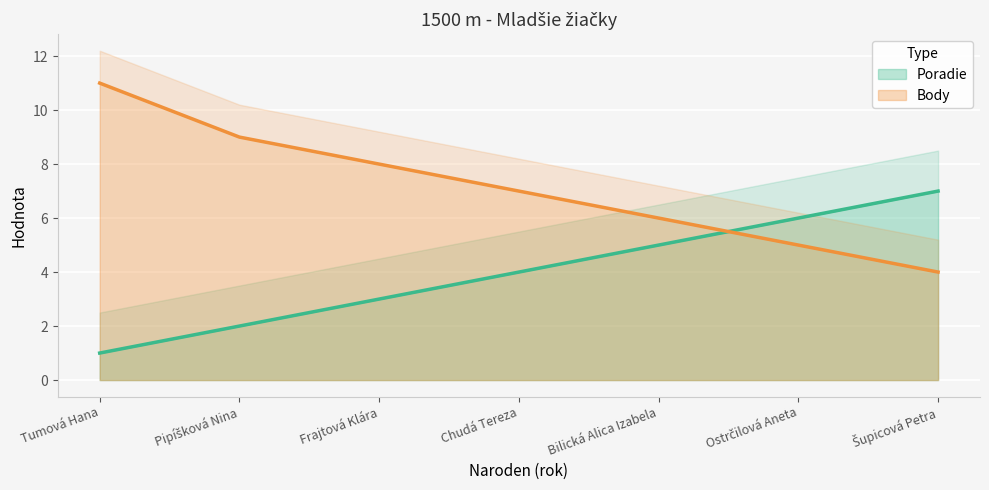

List the labels in order of Body value, largest first.

Tumová Hana, Pipíšková Nina, Frajtová Klára, Chudá Tereza, Bilická Alica Izabela, Ostrčilová Aneta, Šupicová Petra